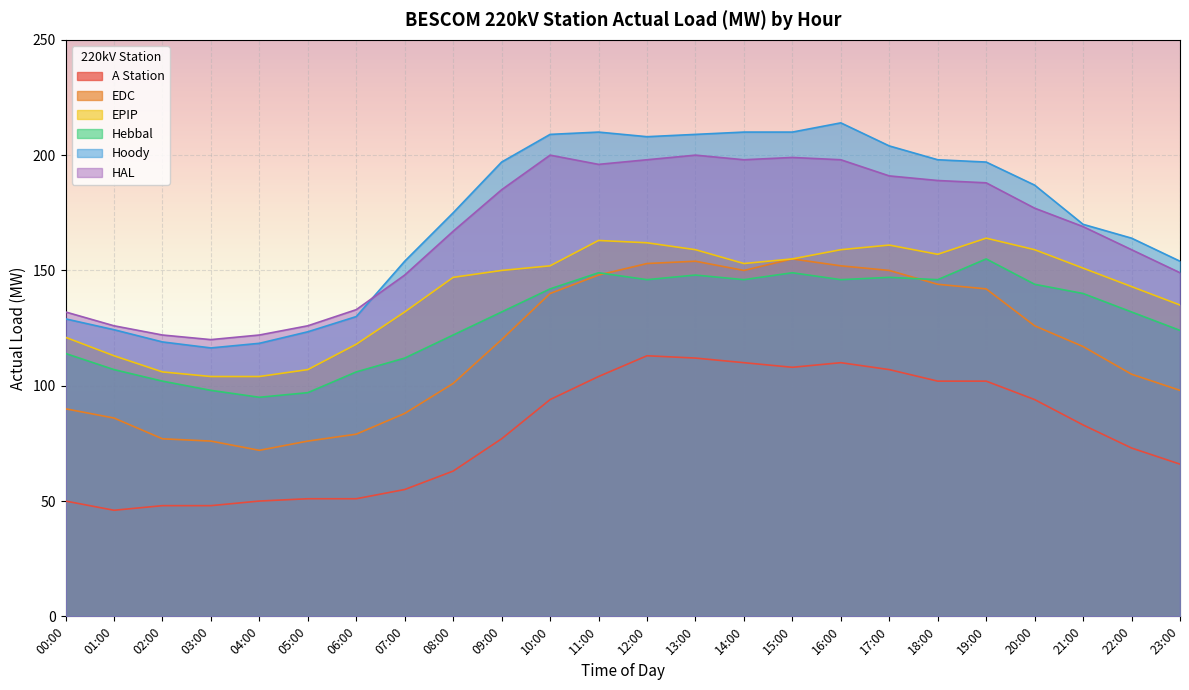

What is the smallest value displayed?

46.0